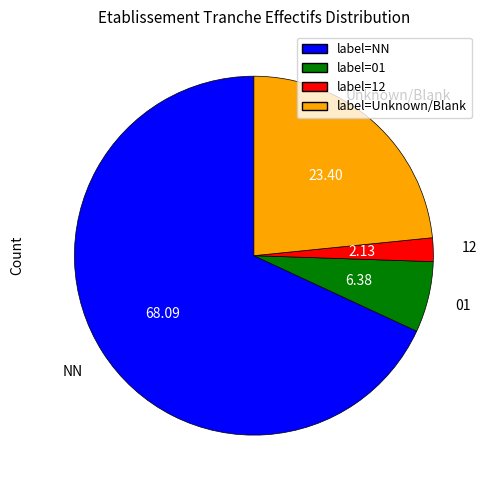

Is it true that 01 is 23% of the pie?

False